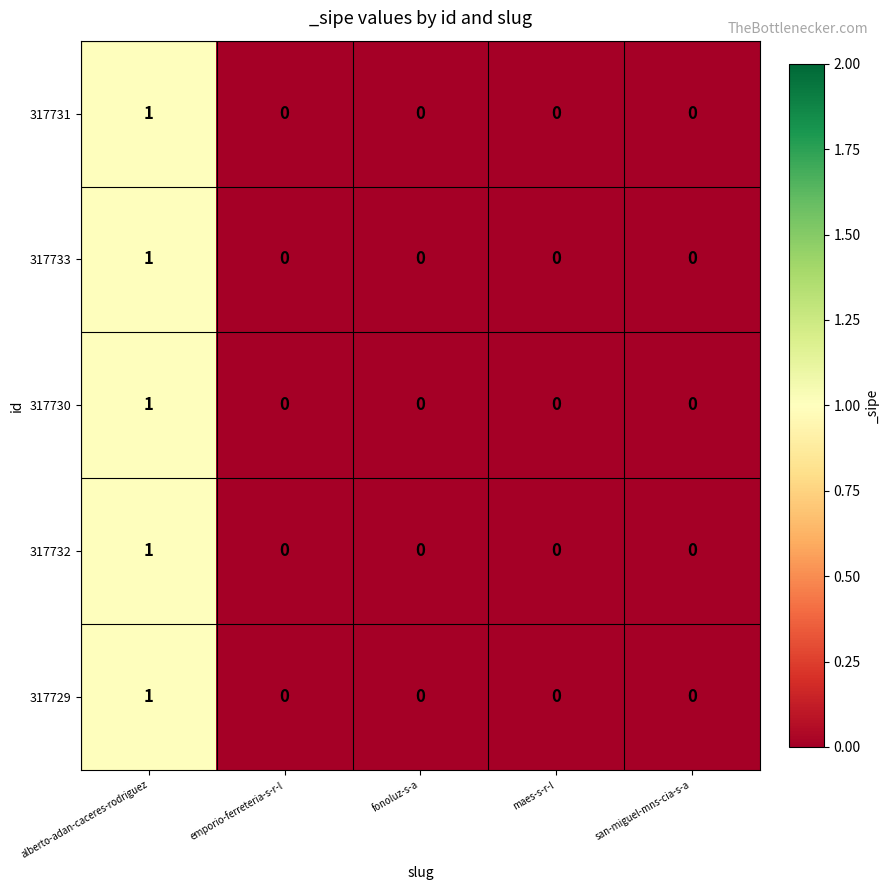

How many data points does each series have?

5